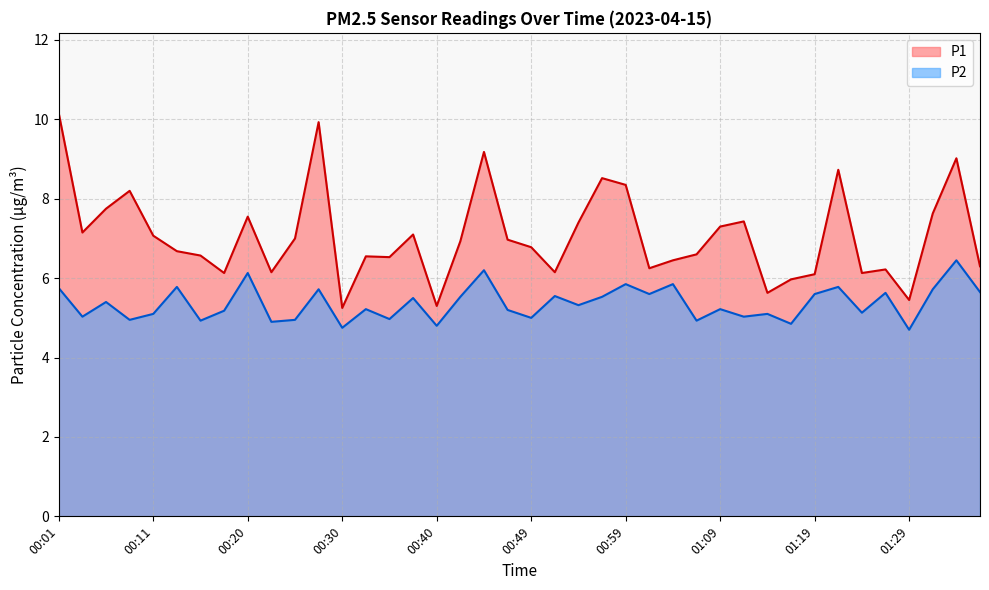

At which category is the sum across all series the highest?

00:01